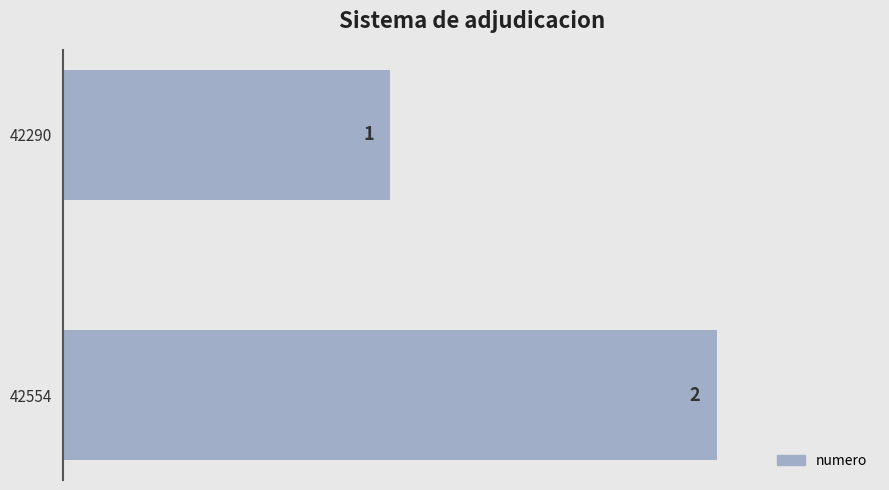

What is the change in value from 42290 to 42554?

+1